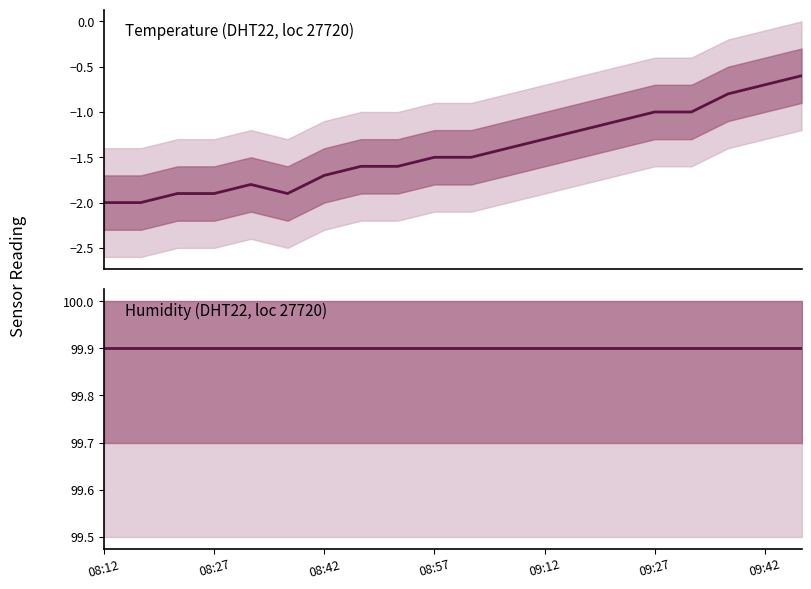

Read the humidity value at 14.

99.9